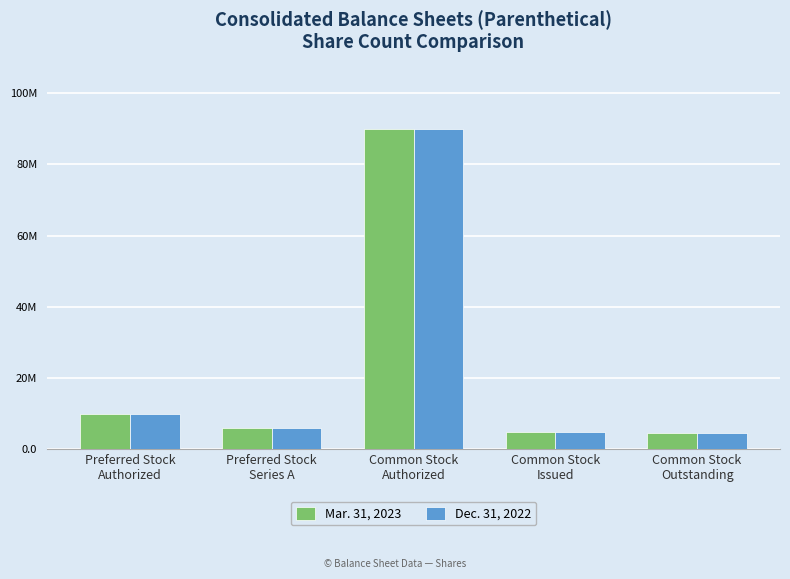

What are all the series names shown in the legend?

Mar. 31, 2023, Dec. 31, 2022